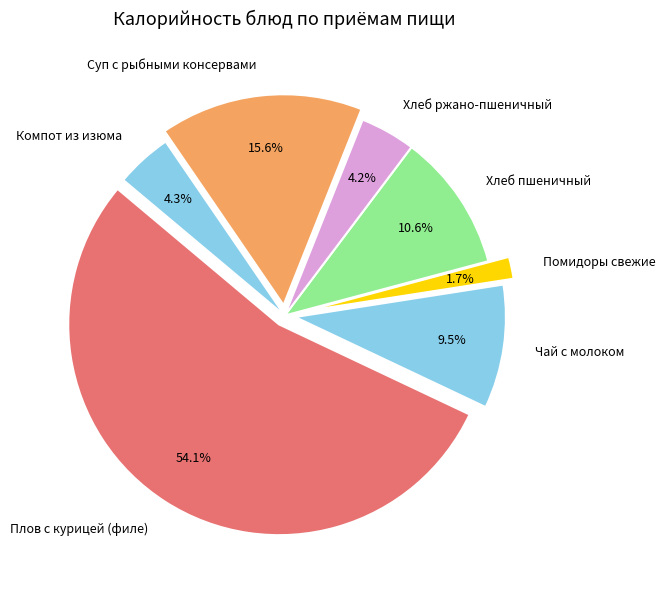

Does Плов с курицей (филе) represent more than half of the total?

Yes